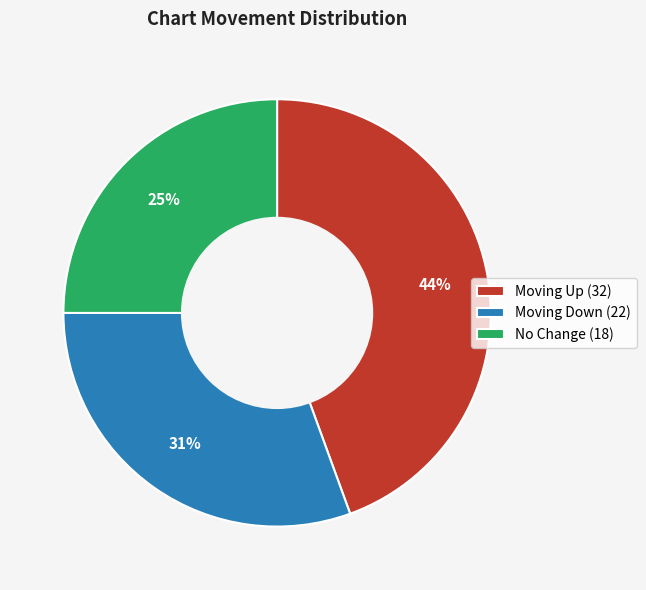

Is there any slice that represents more than half of the pie?

No